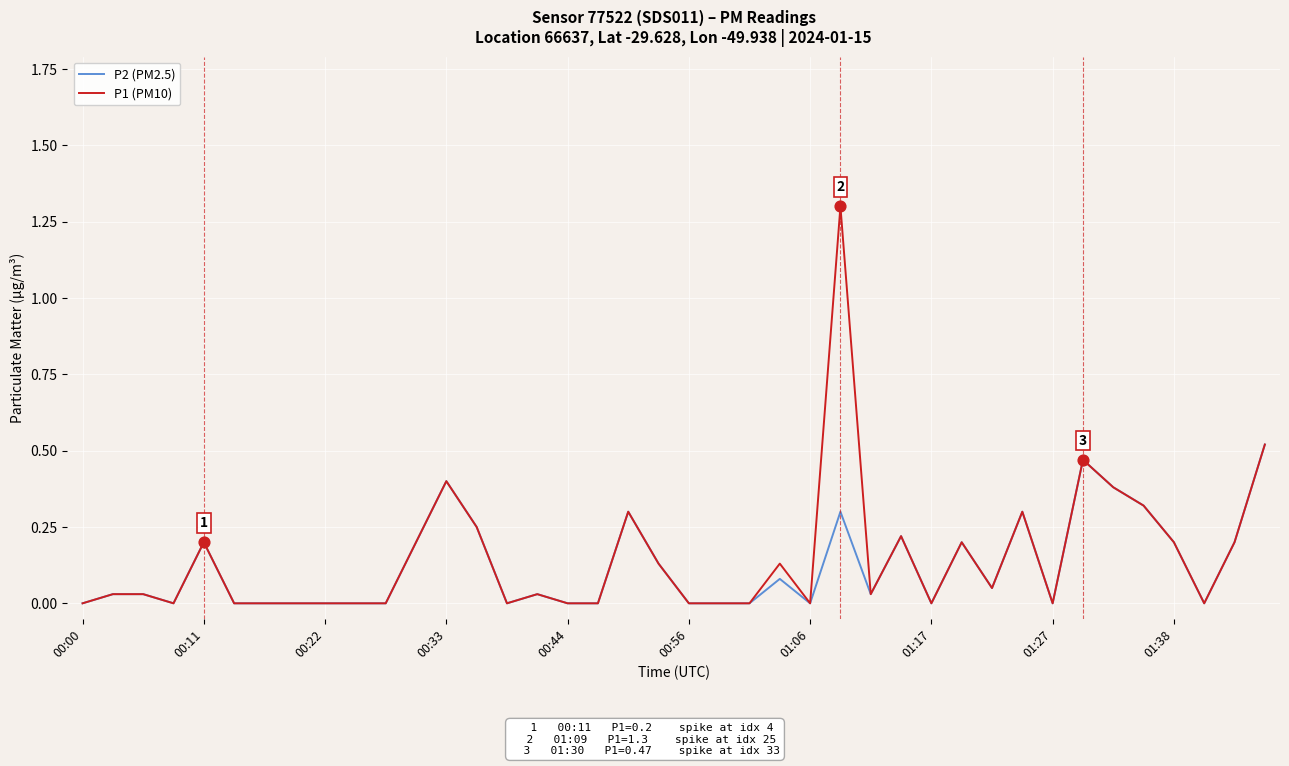

List the series in order of their peak value, highest first.

P1 (PM10), P2 (PM2.5)